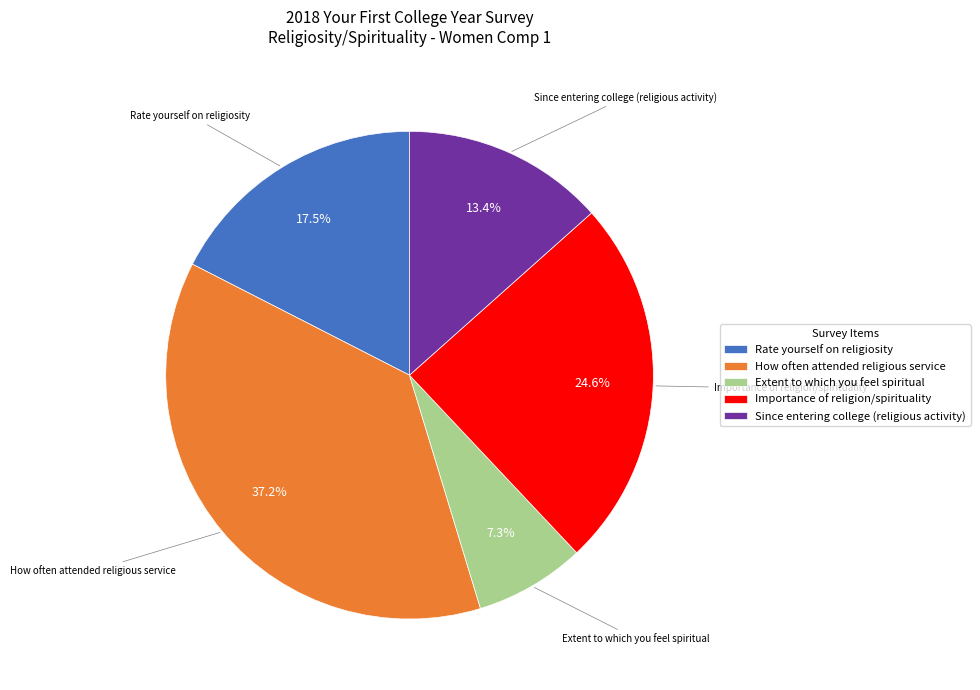

Which has a higher value, Importance of religion/spirituality or Rate yourself on religiosity?

Importance of religion/spirituality